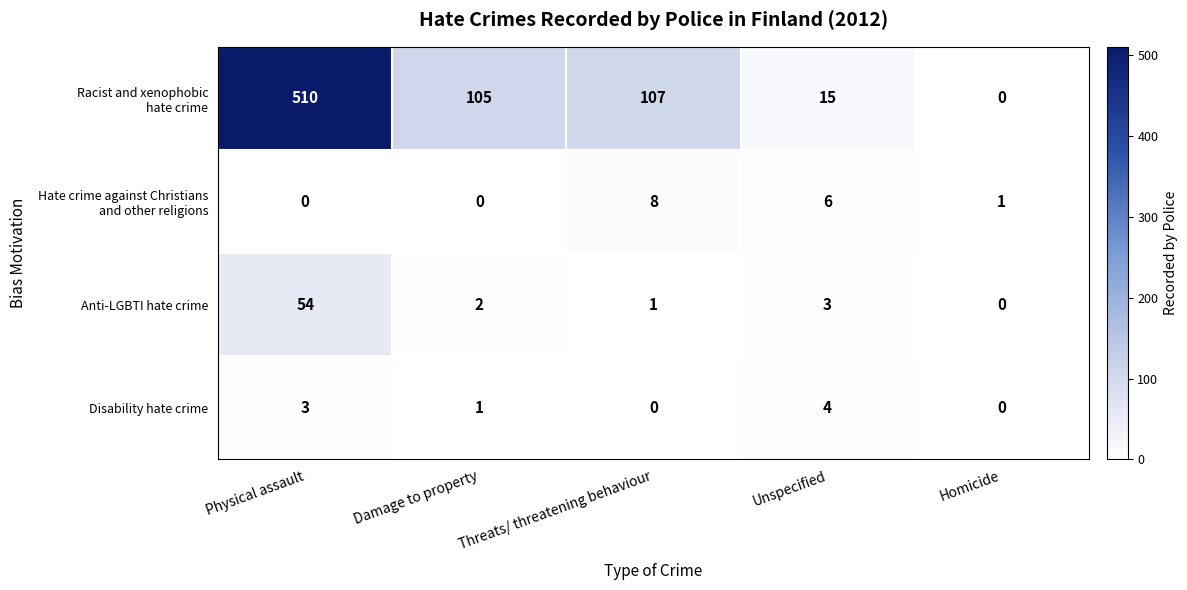

True or false: Disability hate crime has a value of 0 at Threats/ threatening behaviour.

True